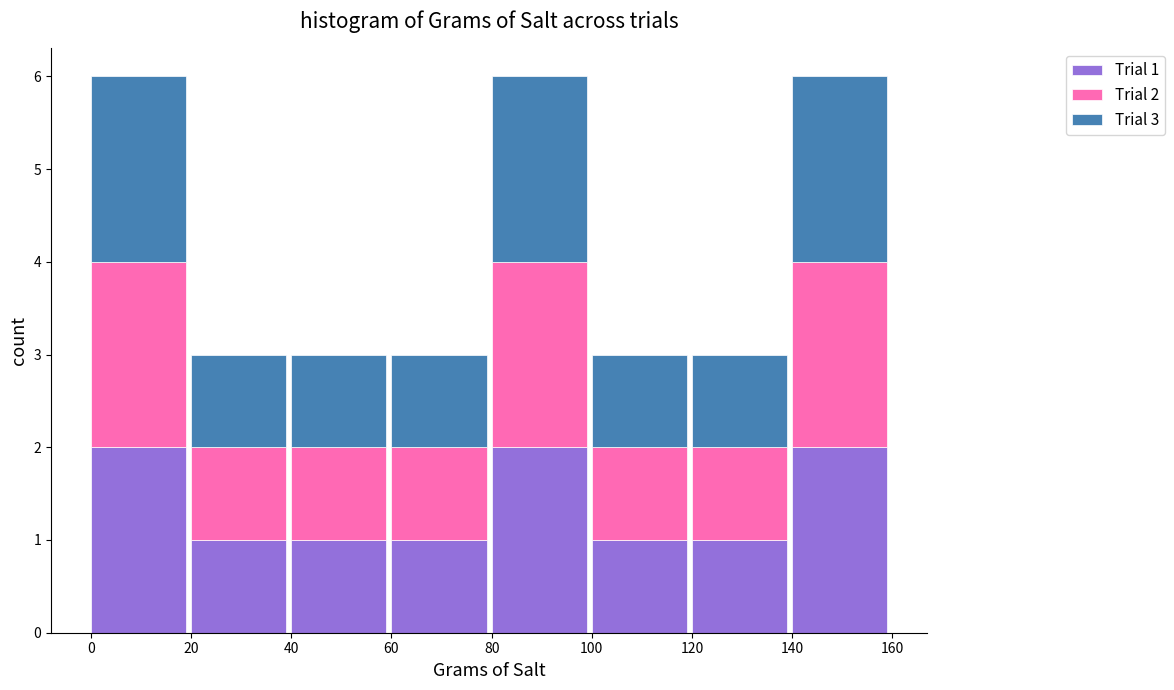

Reading right to left, what are the values for Trial 1?

2	1	1	2	1	1	1	2